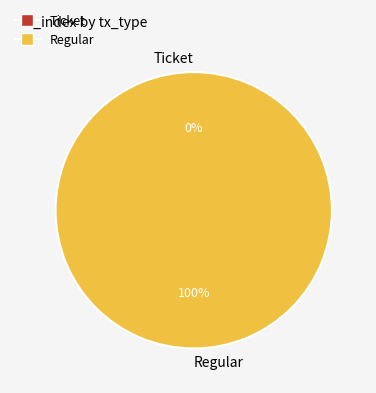

What is the change in value from Ticket to Regular?

+14